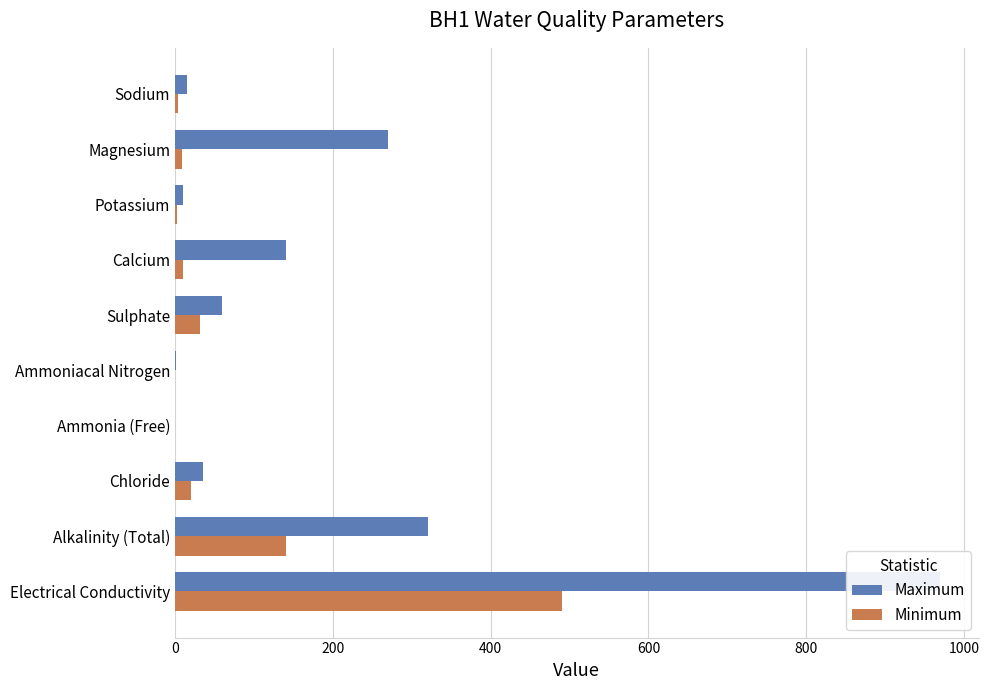

How many bars are there in total?

20